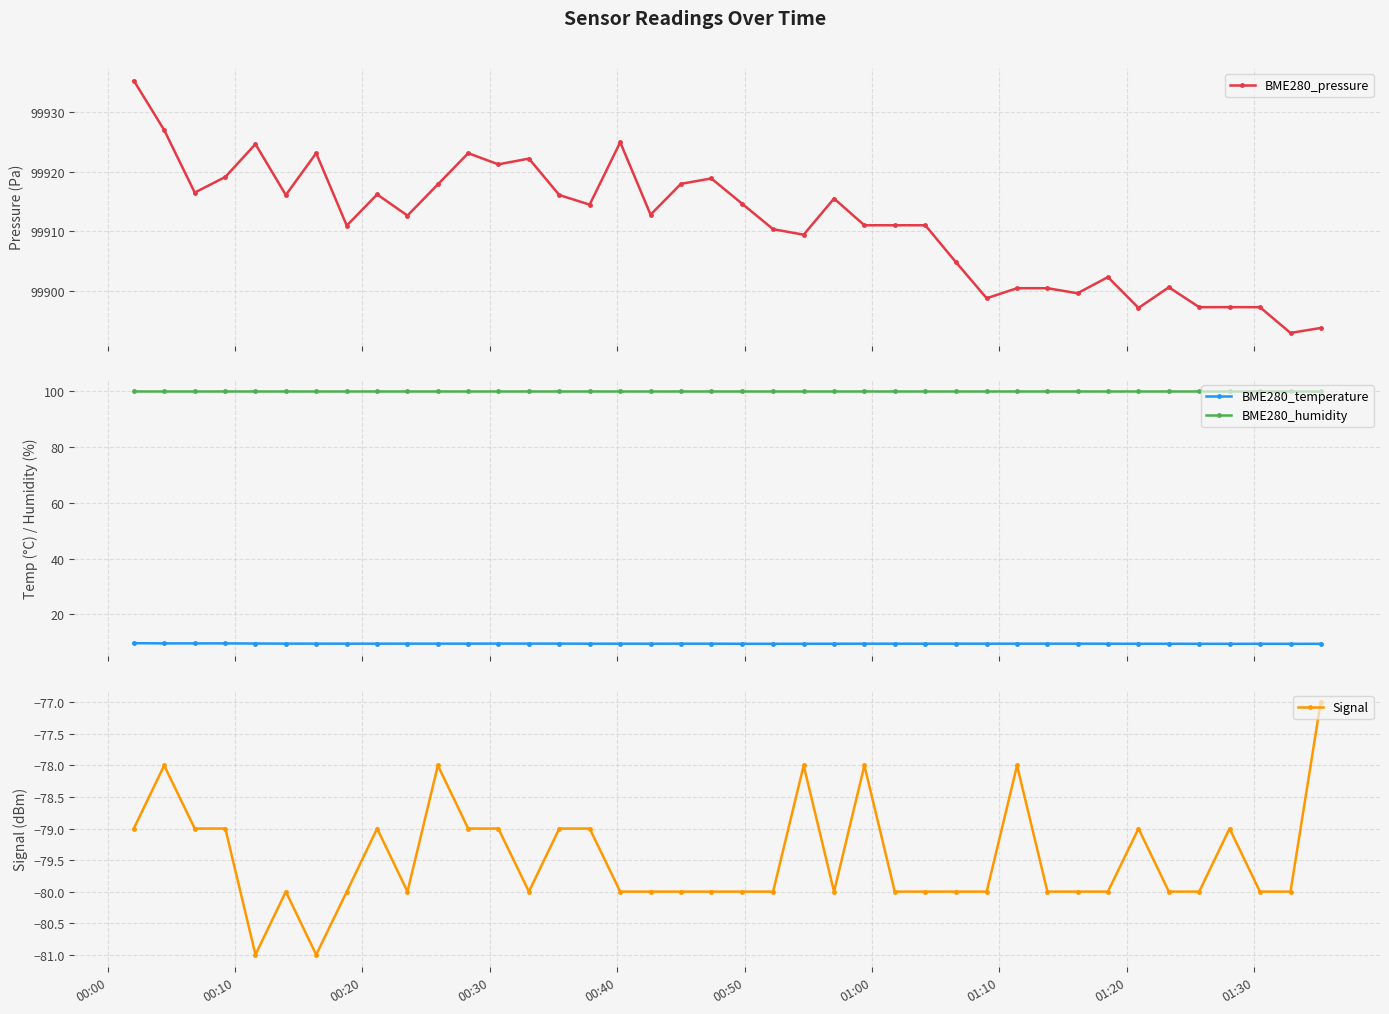

List the series in order of their peak value, highest first.

BME280_pressure, BME280_humidity, BME280_temperature, Signal